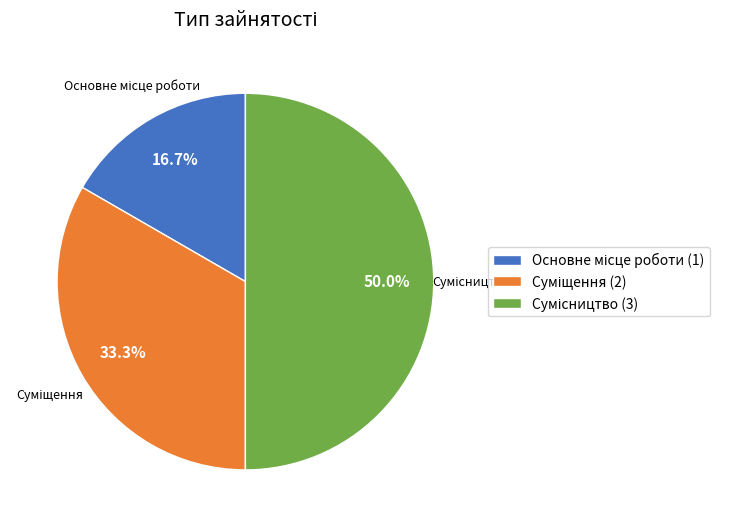

What is the total percentage of Основне місце роботи and Сумісництво?

66.7%